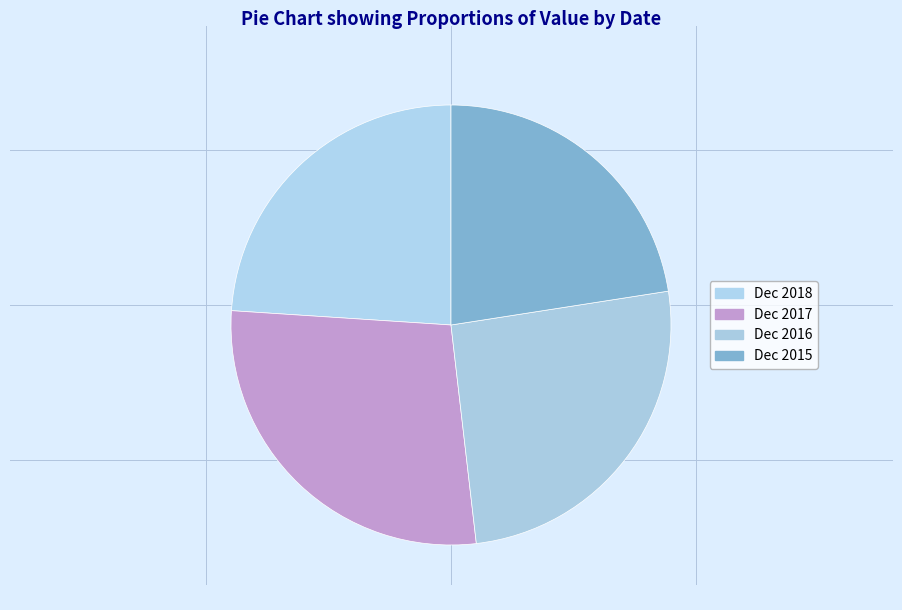

To the nearest percent, what percentage of the pie is Dec 2016?

26%